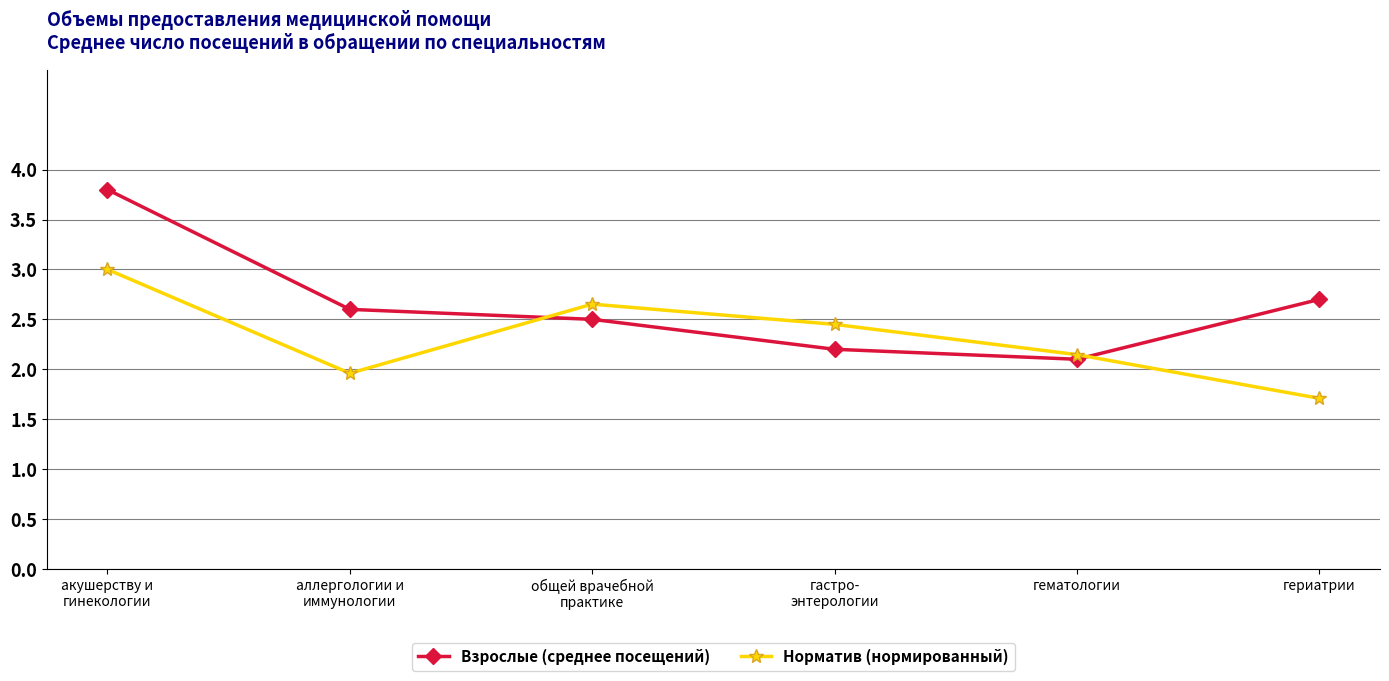

True or false: Норматив (нормированный) and Взрослые (среднее посещений) intersect in this chart.

True